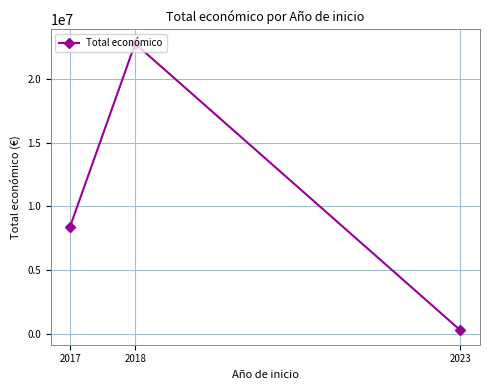

Between 2023 and 2017, which is larger?

2017